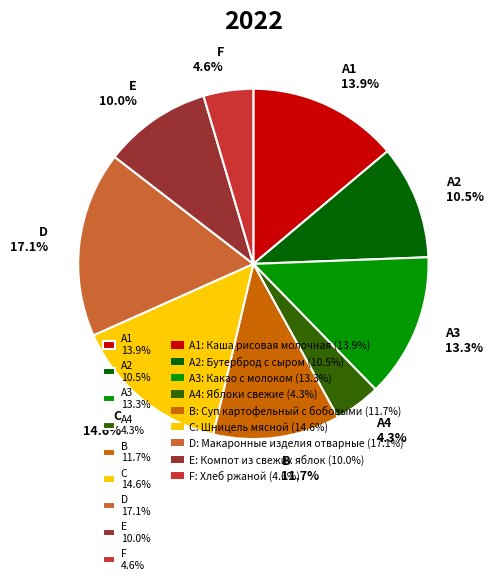

Between C 14.6% and E 10.0%, which is larger?

C 14.6%